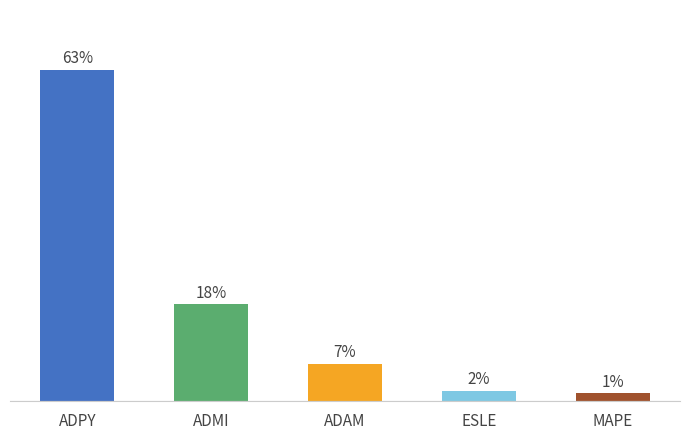

Are the bars horizontal?

No